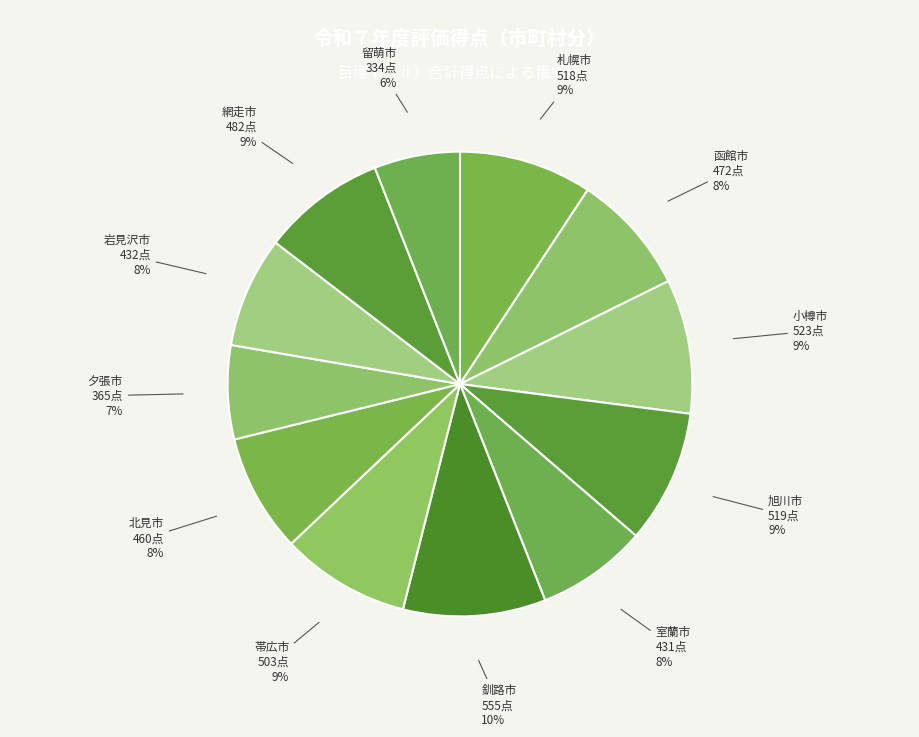

How many slices are in this pie chart?

12